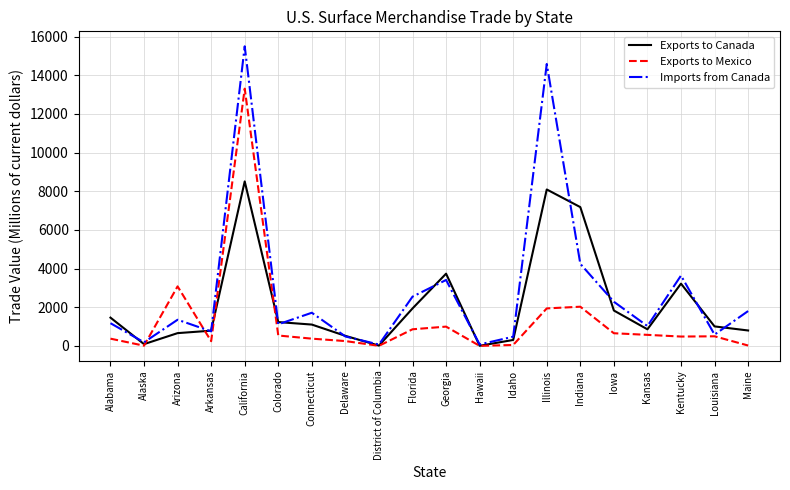

Which category has the highest value in the Exports to Mexico series?

California